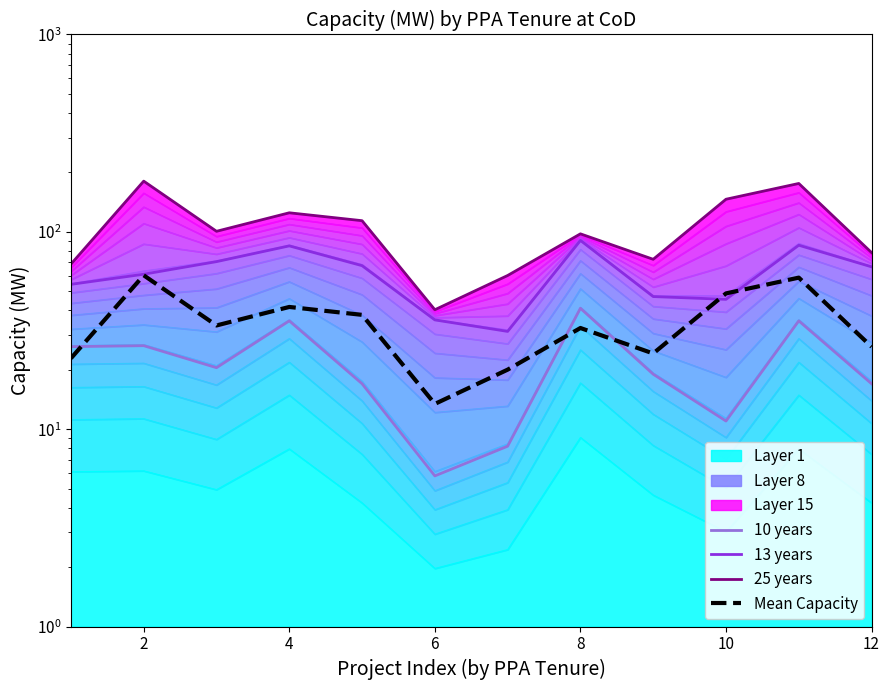

What is the average value of the 25 years series?

105.0